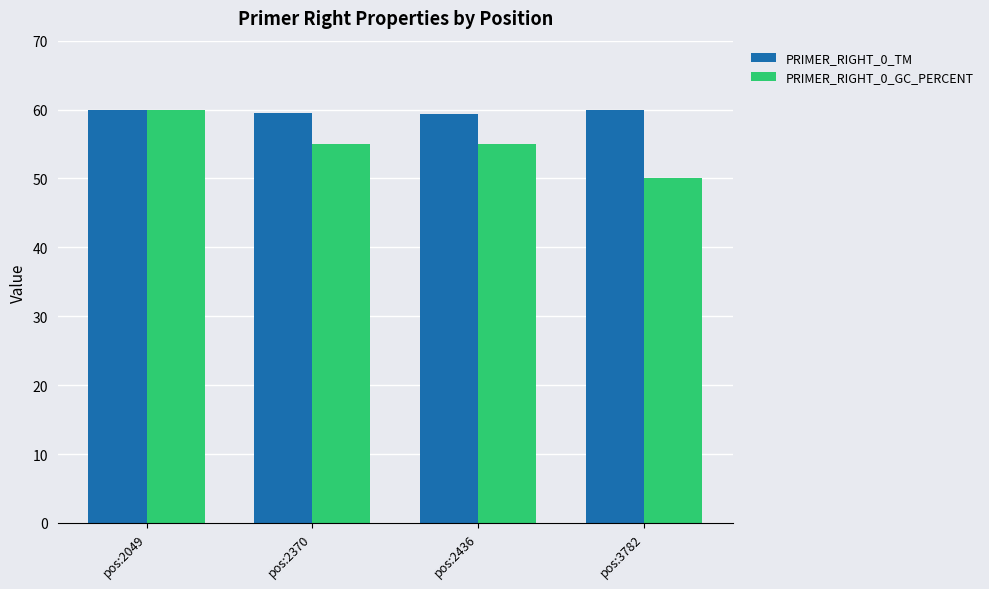

Where does the PRIMER_RIGHT_0_GC_PERCENT series first go above 55?

pos:2049